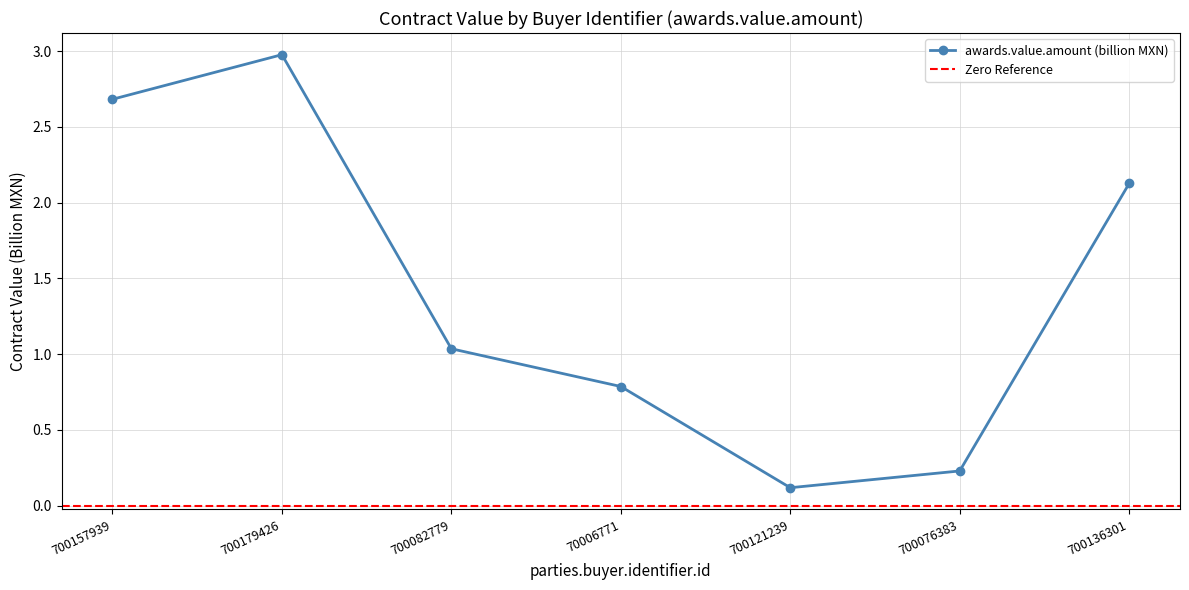

Where is the first local maximum?

700179426